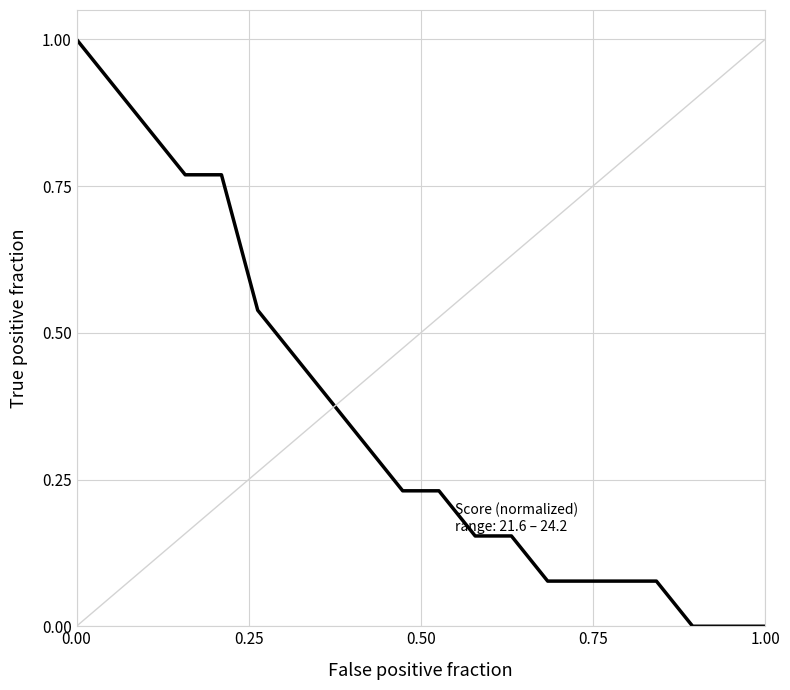

What is the difference between the maximum and minimum values?

1.0